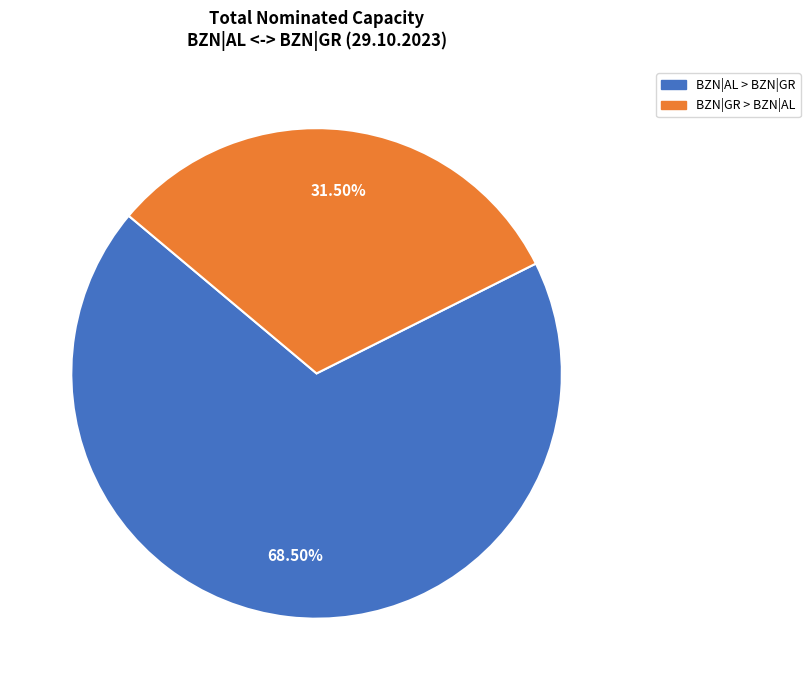

Is there any slice that represents more than half of the pie?

Yes